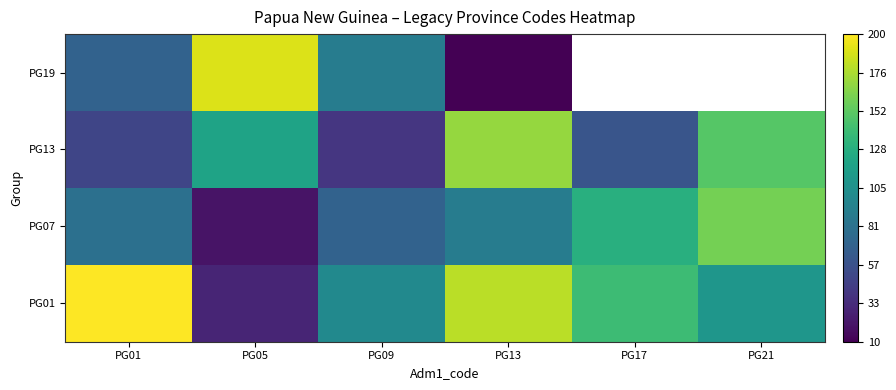

Between PG09 and PG13, which is larger?

PG13